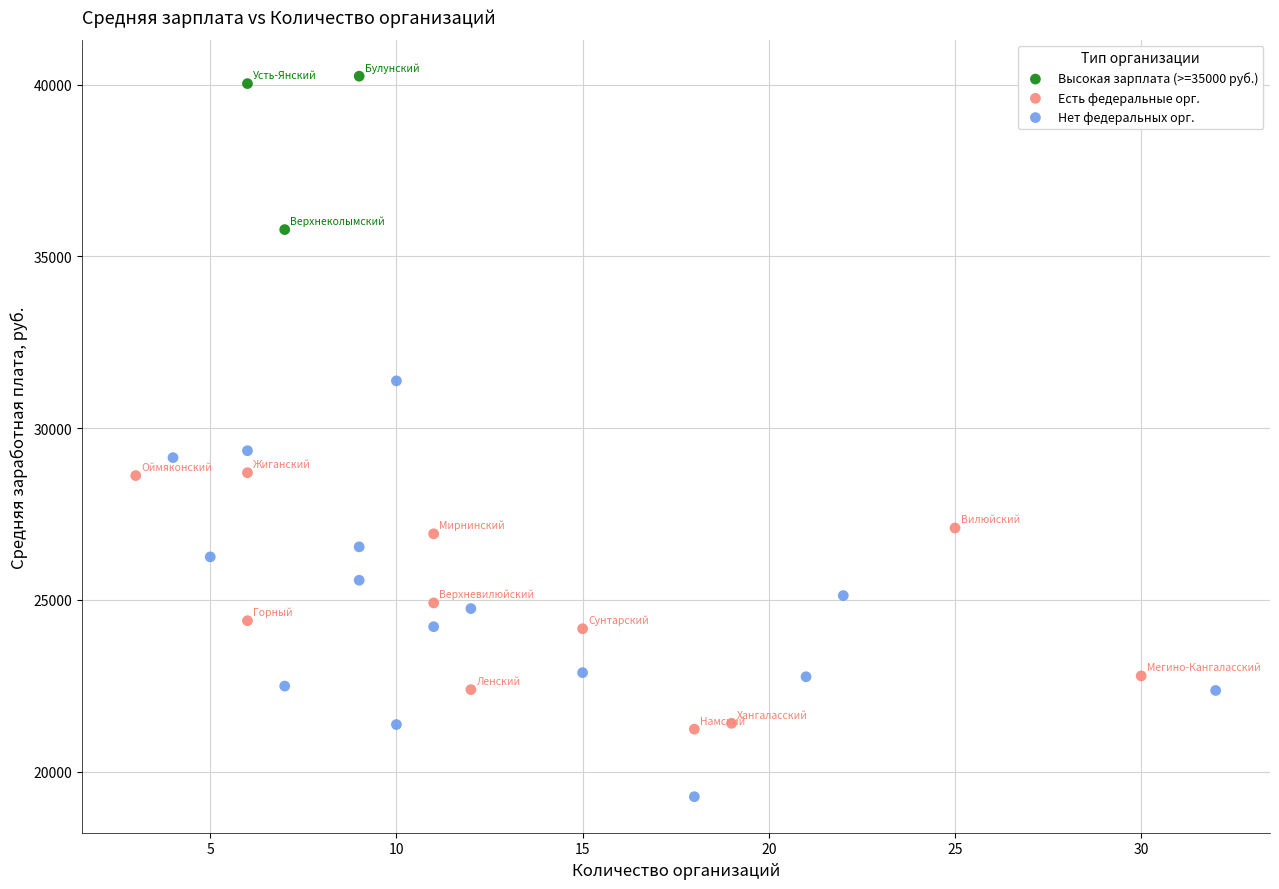

Which series contains the lowest Y value?

Нет федеральных орг.